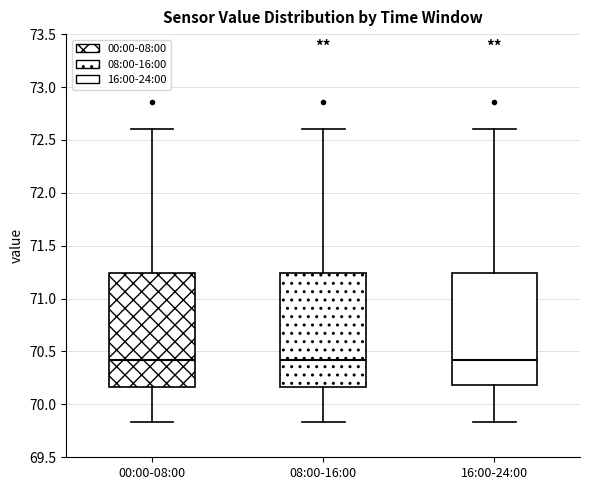

Where does the median line of the box for 08:00-16:00 sit on the y-axis? The values are not printed on the chart, so give them approximately, as read against the axis.

70.40